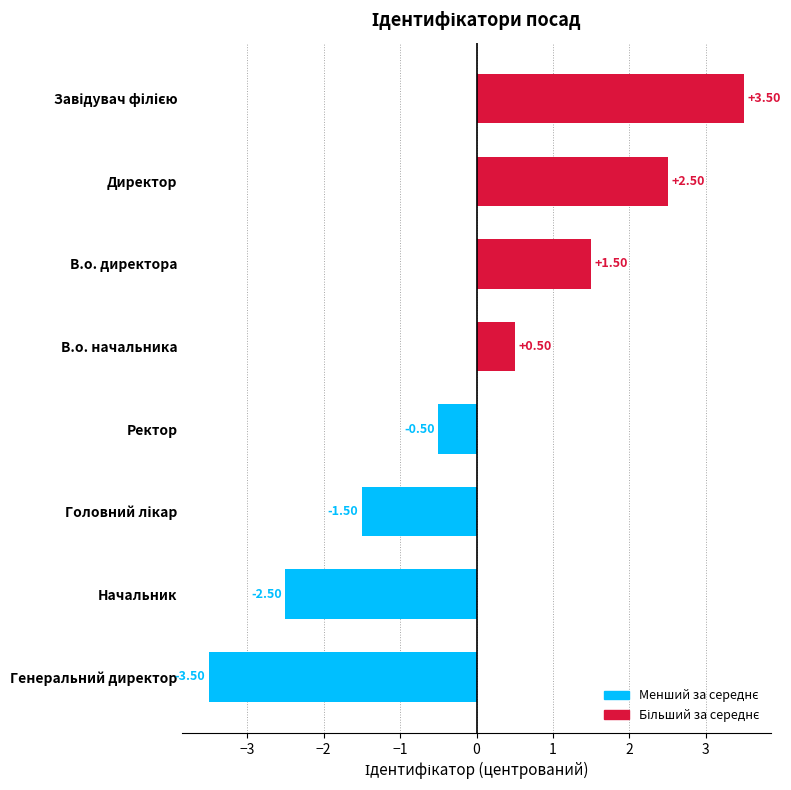

What is the difference between the maximum and minimum values?

7.0